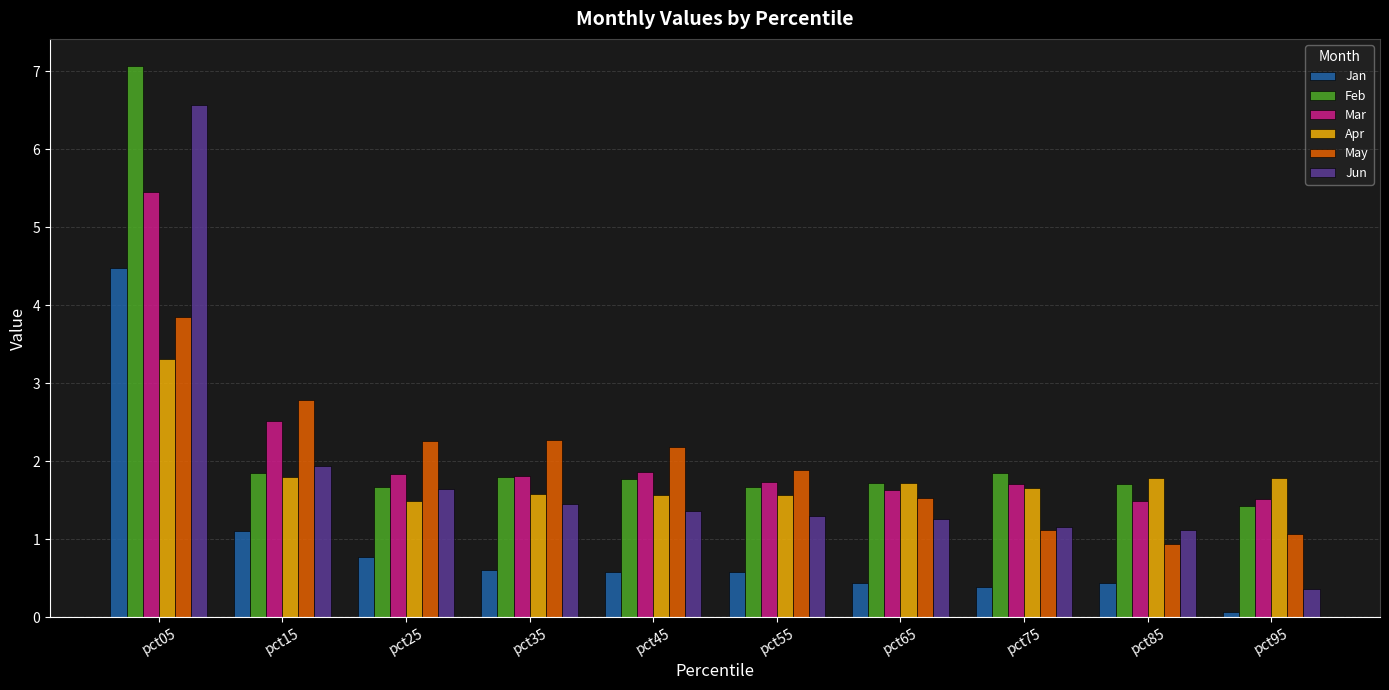

List the series in order of their peak value, highest first.

Feb, Jun, Mar, Jan, May, Apr